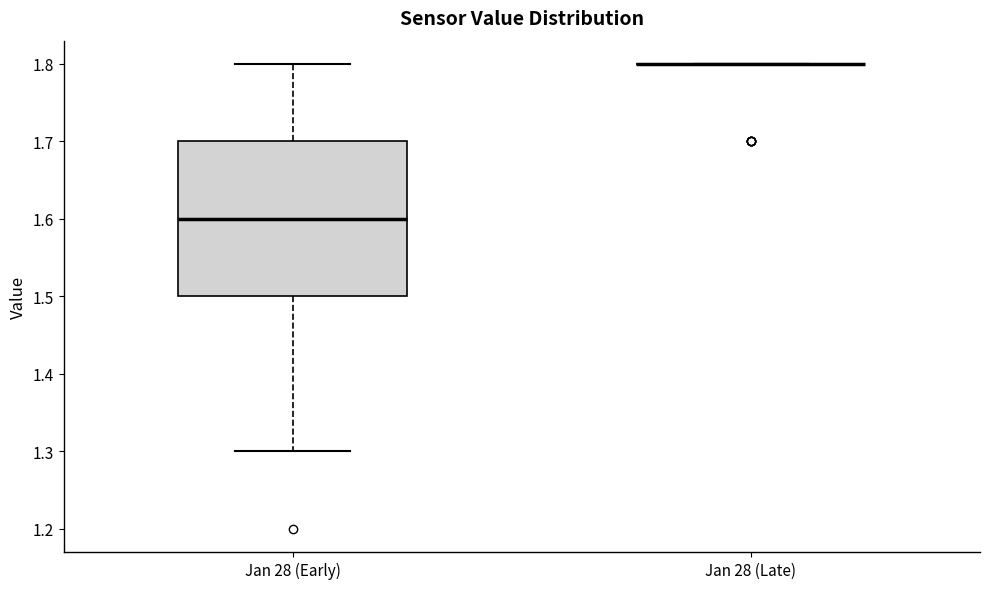

Where is the upper edge of the box for Jan 28 (Early) on the y-axis? The values are not printed on the chart, so give them approximately, as read against the axis.

1.7